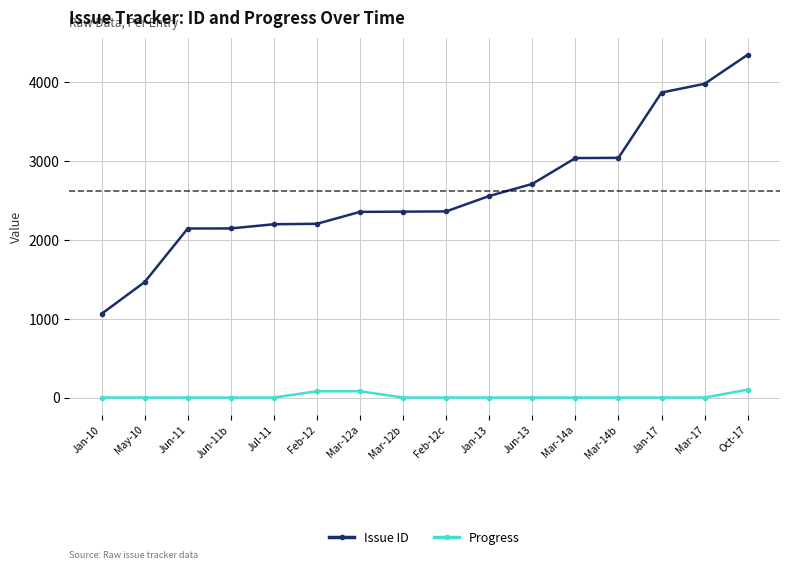

The Issue ID series shows 3218 at Jun-11. True or false?

False